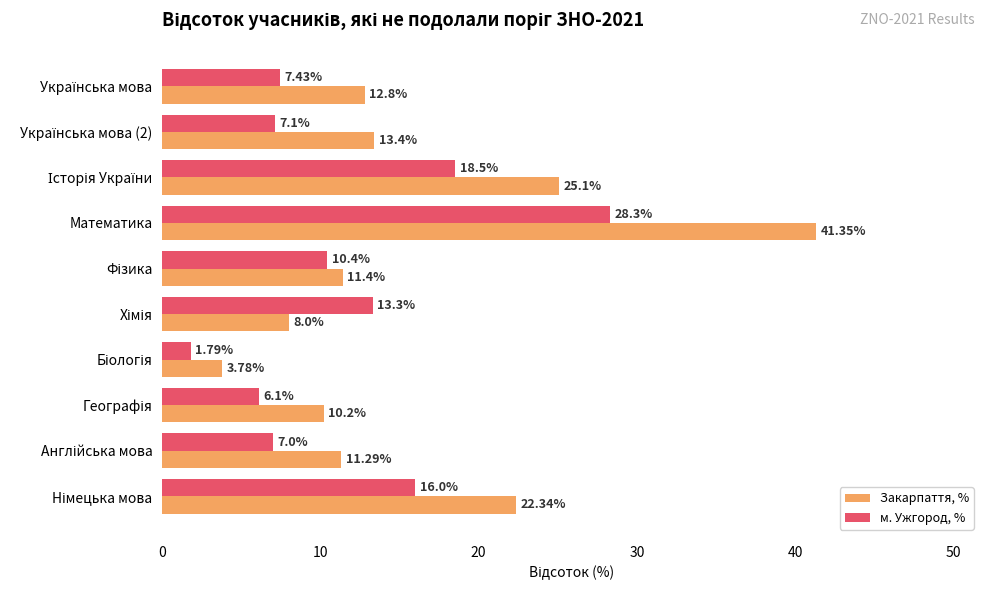

Which series has the largest total across all categories?

Закарпаття, %